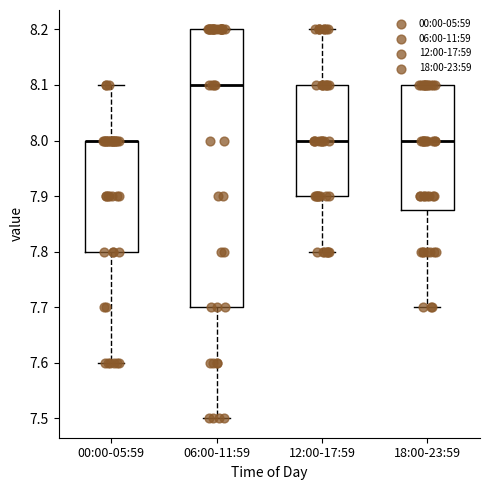

Comparing the boxes themselves (not the whiskers), which one is the tallest?

06:00-11:59